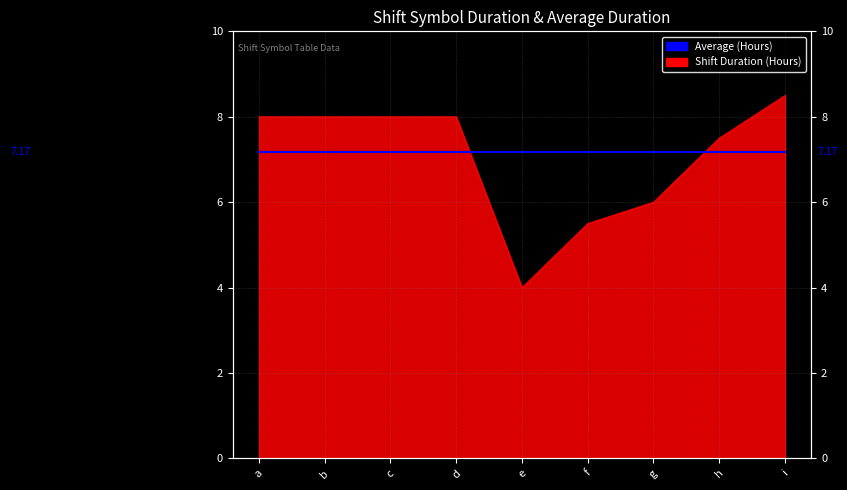

At which label is the value closest to 6?

g